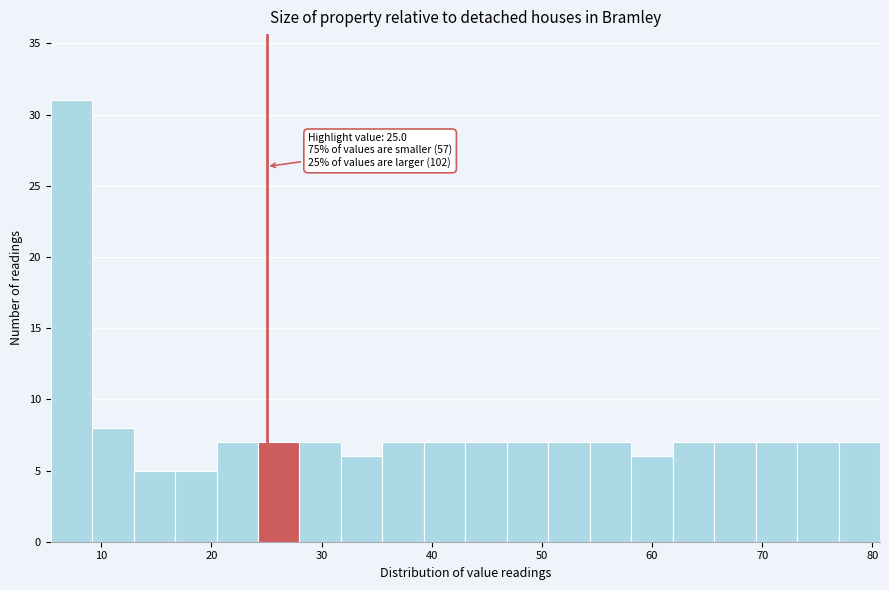

Around what value on the x-axis is the tallest bar? Give the approximate position of its centre, as read against the axis.

7